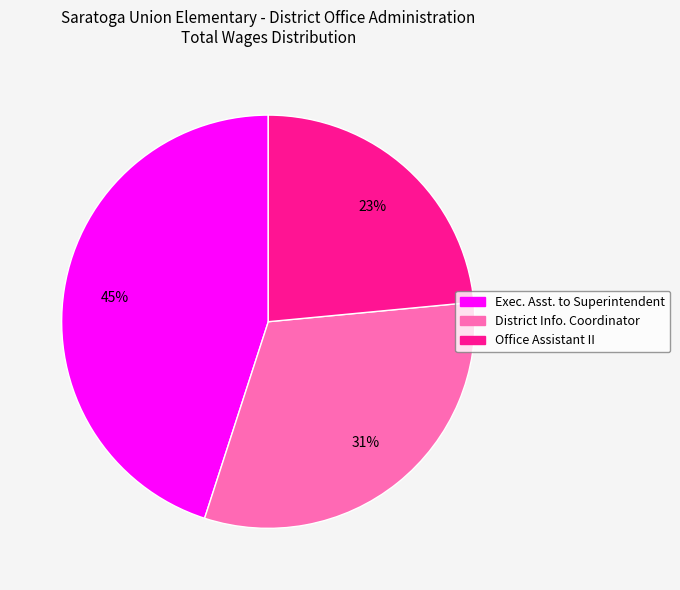

Count the number of slices in the pie.

3